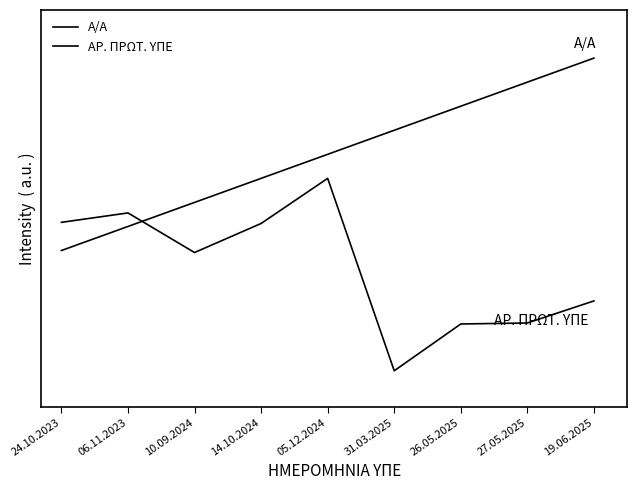

True or false: Α/Α has a value of 11.0 at 26.05.2025.

True